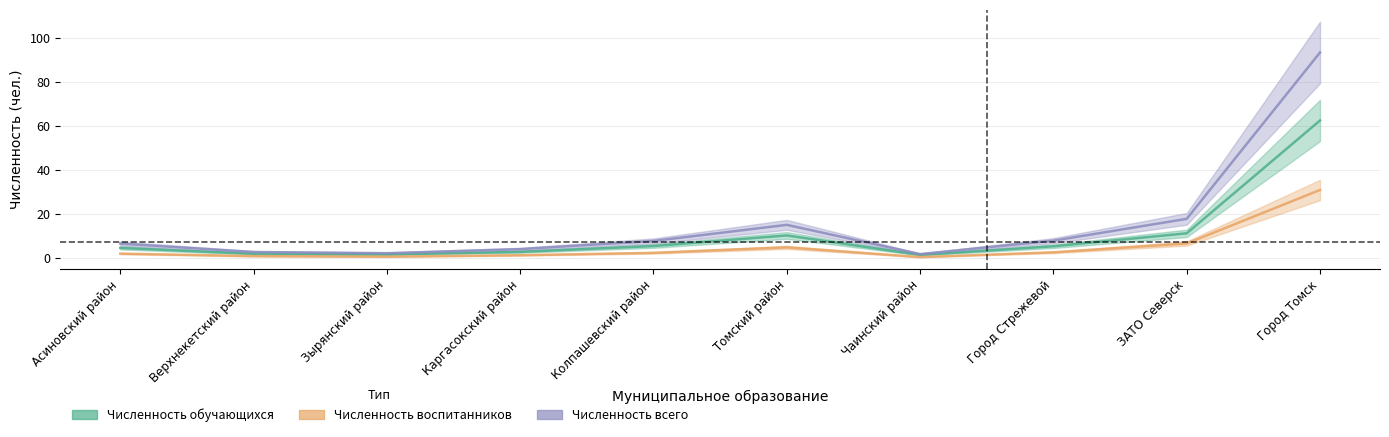

What is the average value of the Численность всего series?

15.9